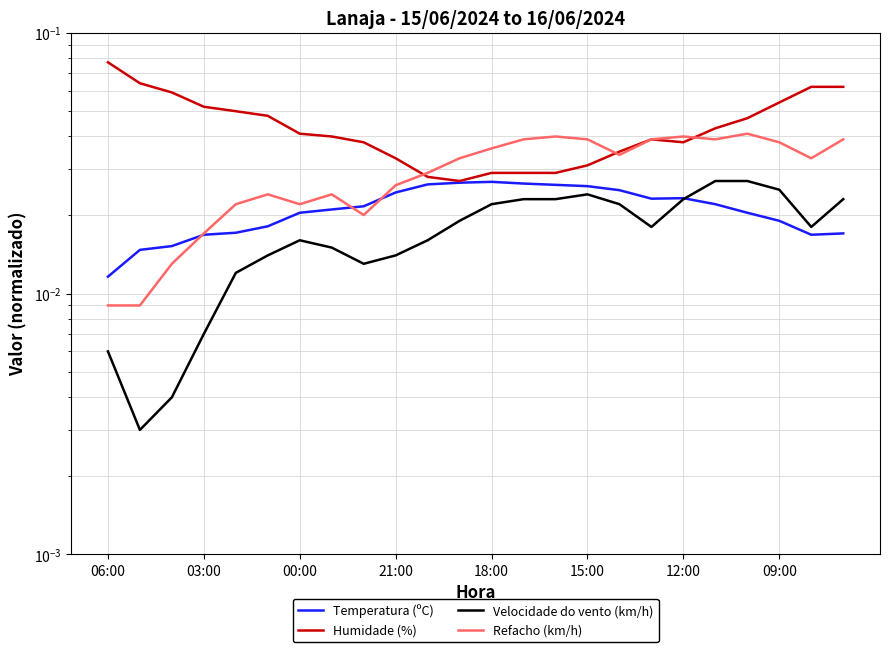

Is the value of Refacho (km/h) at 15 greater than the value of Velocidade do vento (km/h) at 09:00?

Yes